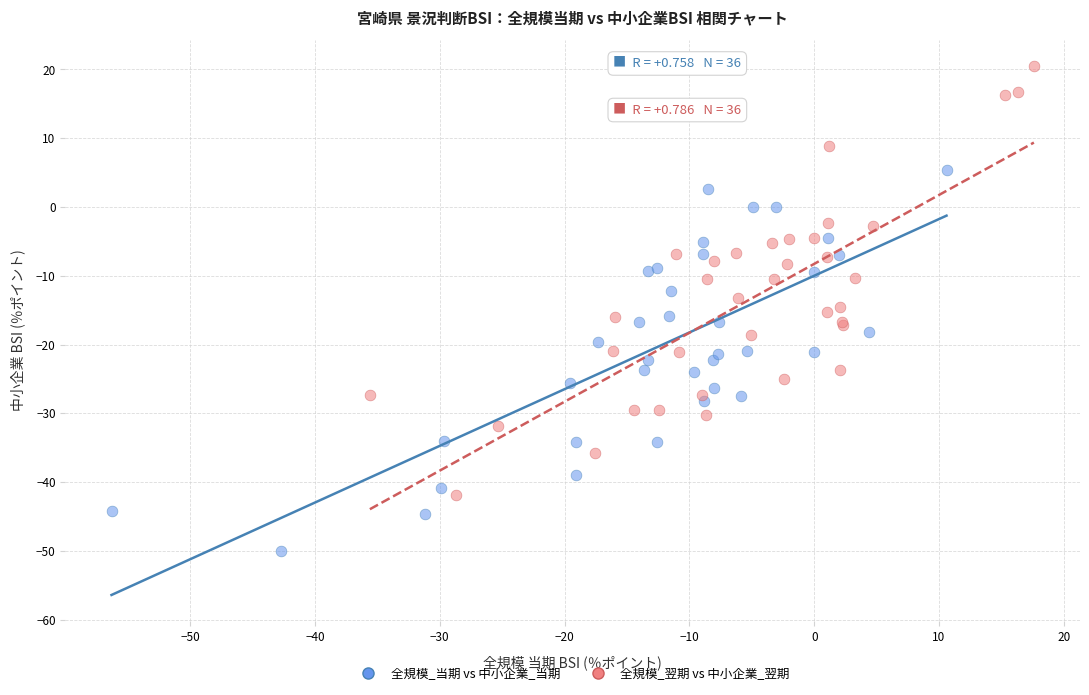

Which series reaches the minimum Y coordinate?

全規模_当期 vs 中小企業_当期